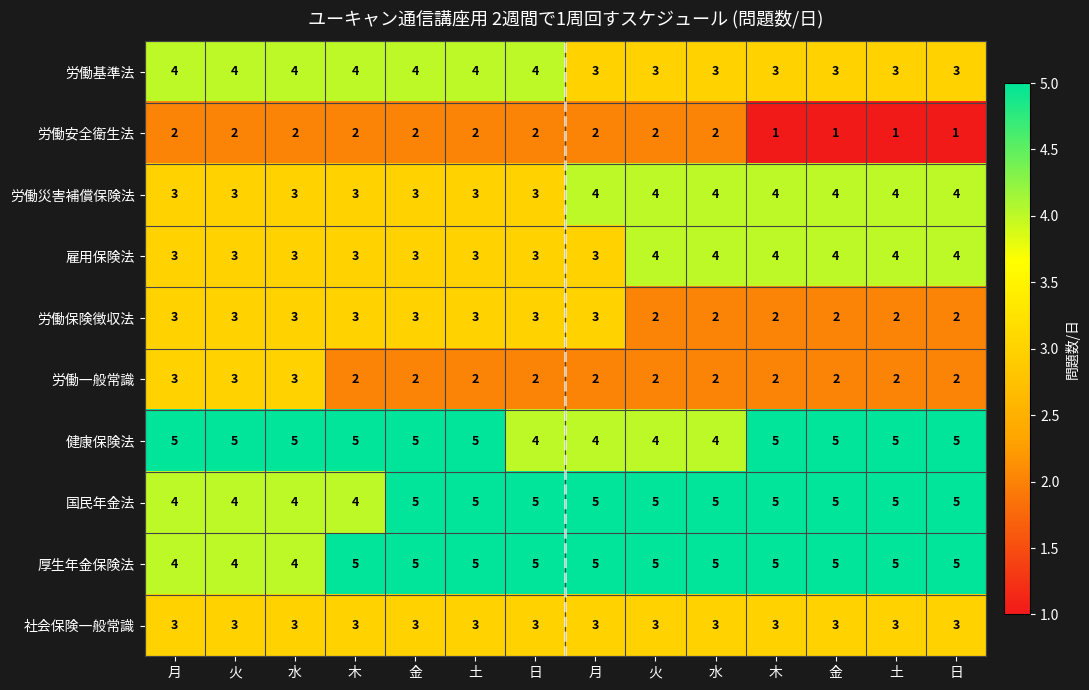

How many data points does each series have?

14